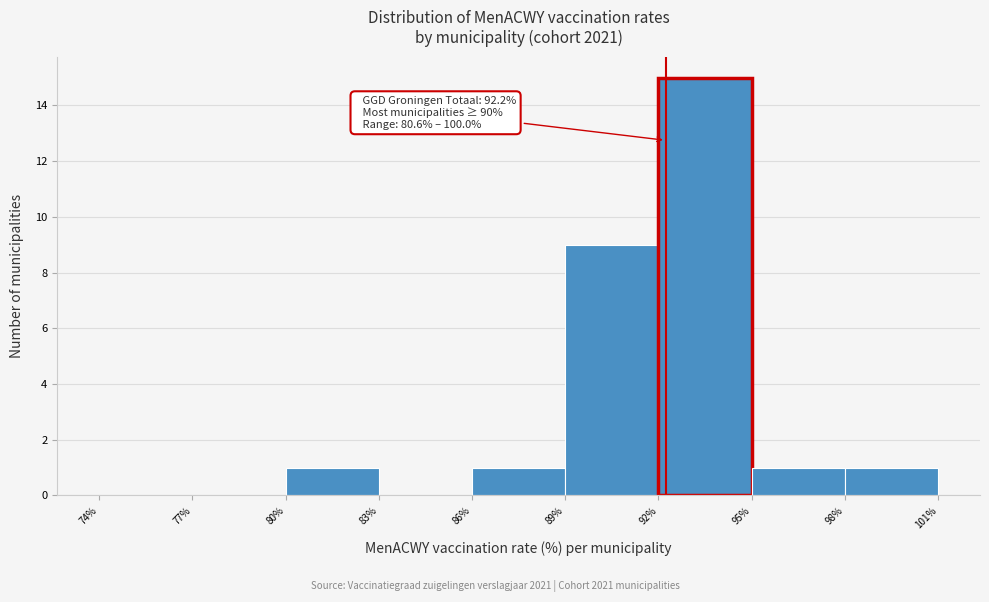

Over which range of the x-axis is the bar tallest?

92% to 95%